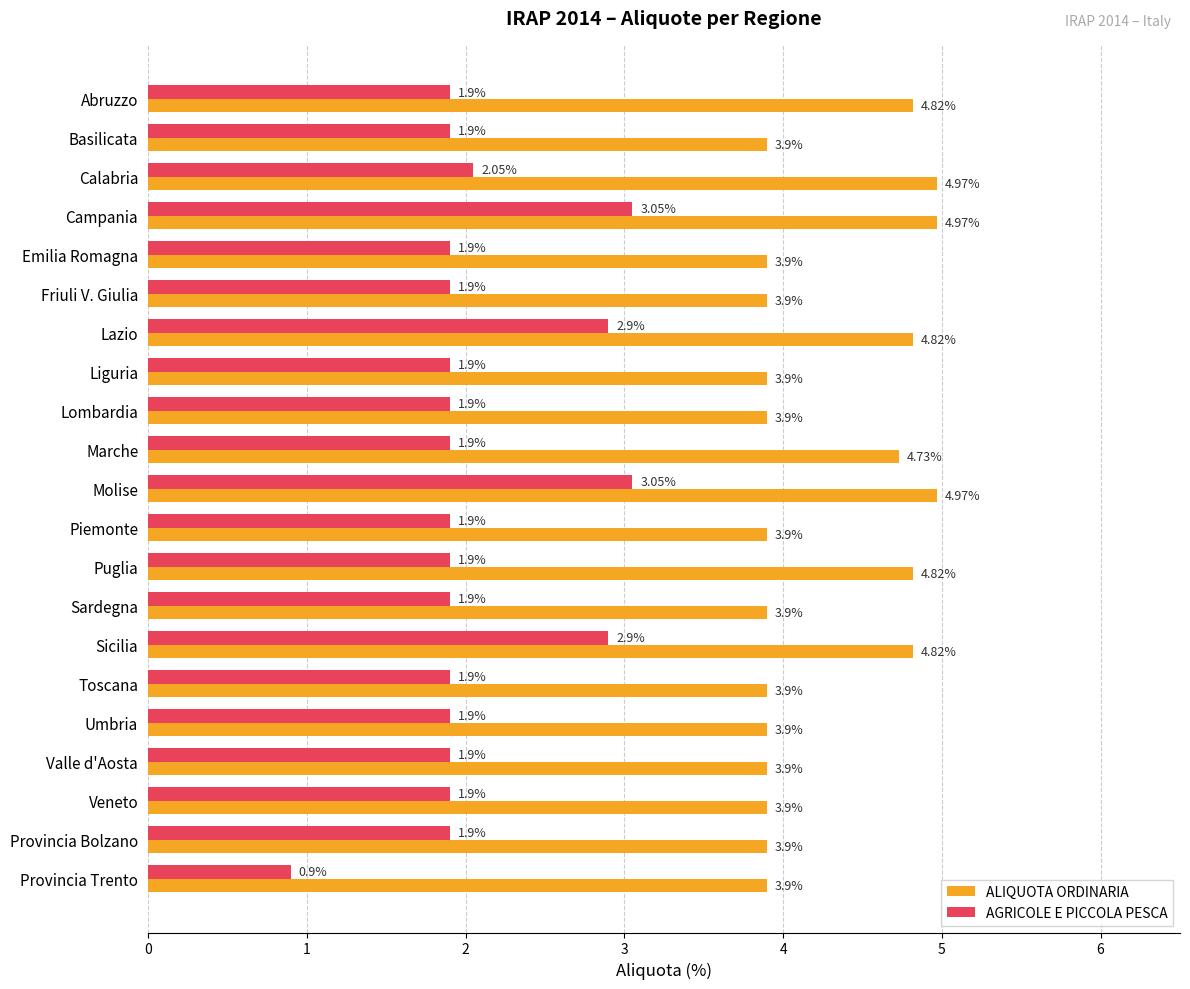

At how many categories does at least one series exceed 3?

21